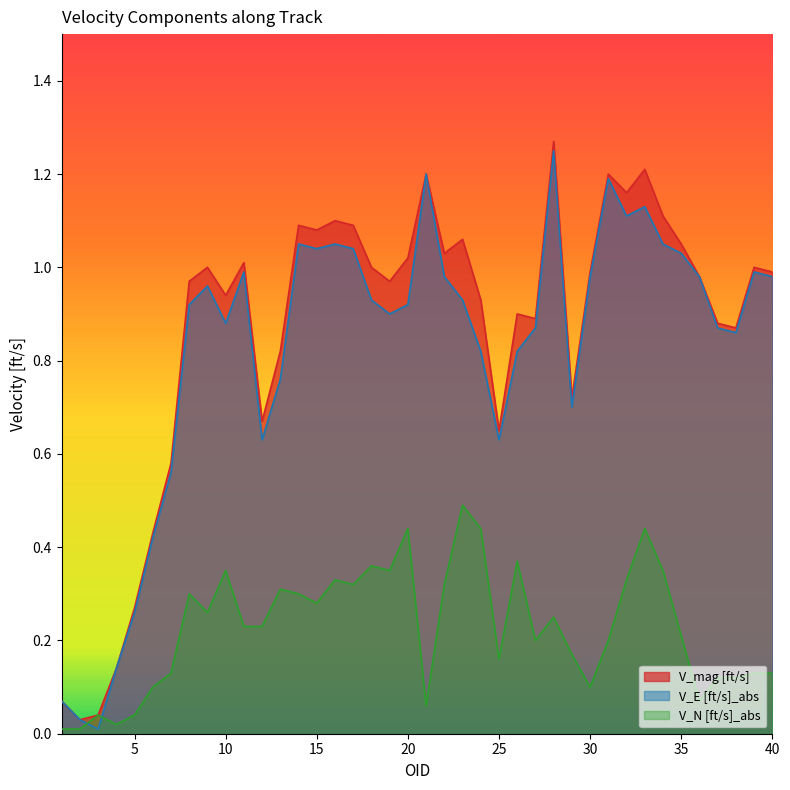

Where is V_N [ft/s]_abs nearest to the value 0?

1